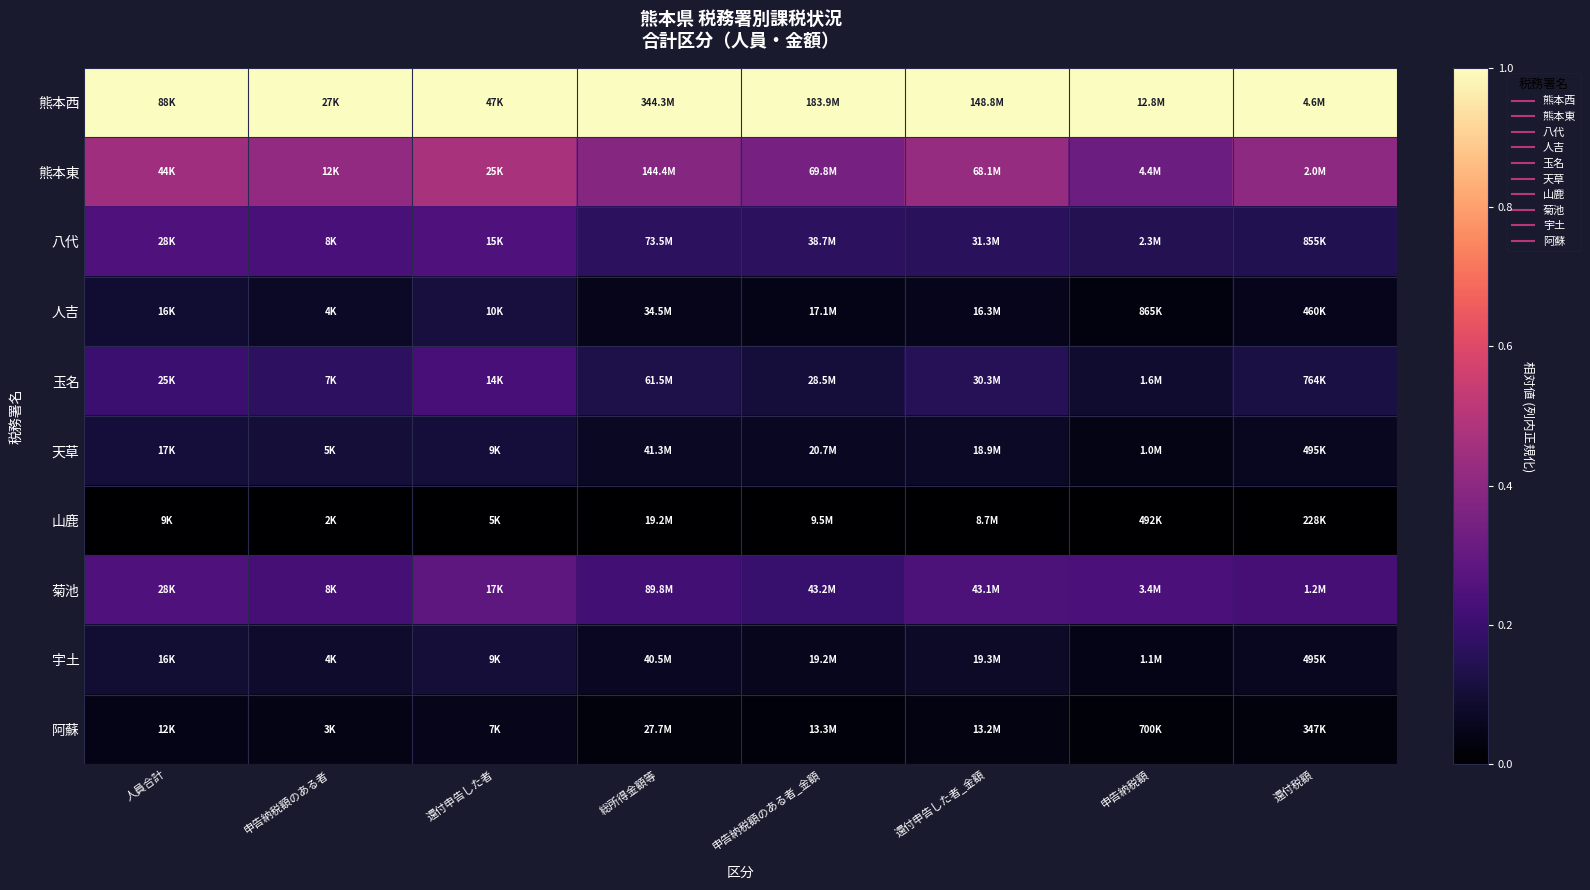

List the series in order of their peak value, highest first.

熊本西, 熊本東, 菊池, 八代, 玉名, 人吉, 天草, 宇土, 阿蘇, 山鹿